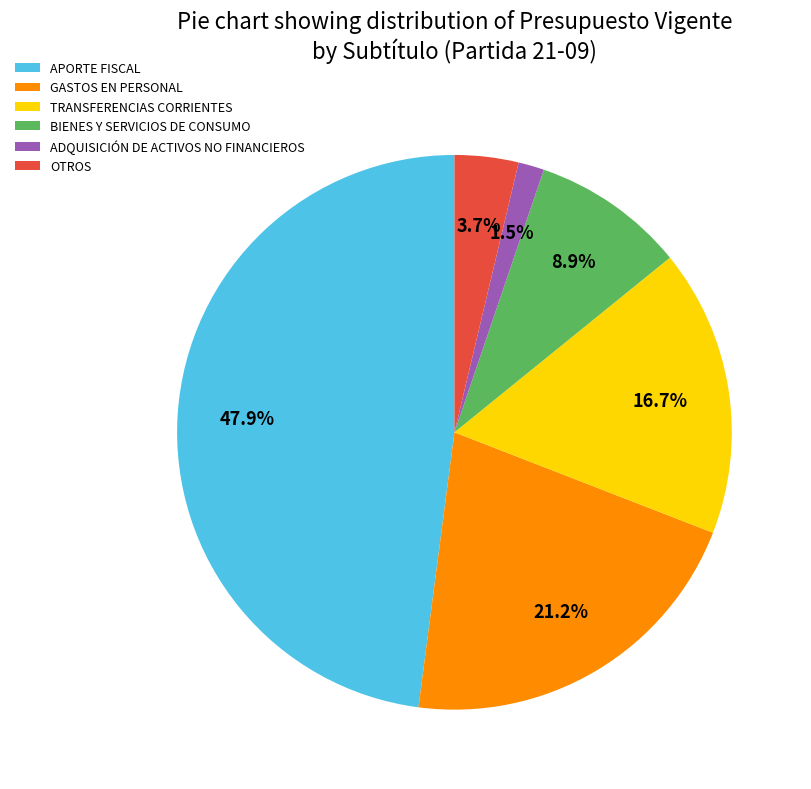

Is the sum of TRANSFERENCIAS CORRIENTES and ADQUISICIÓN DE ACTIVOS NO FINANCIEROS greater than half?

No